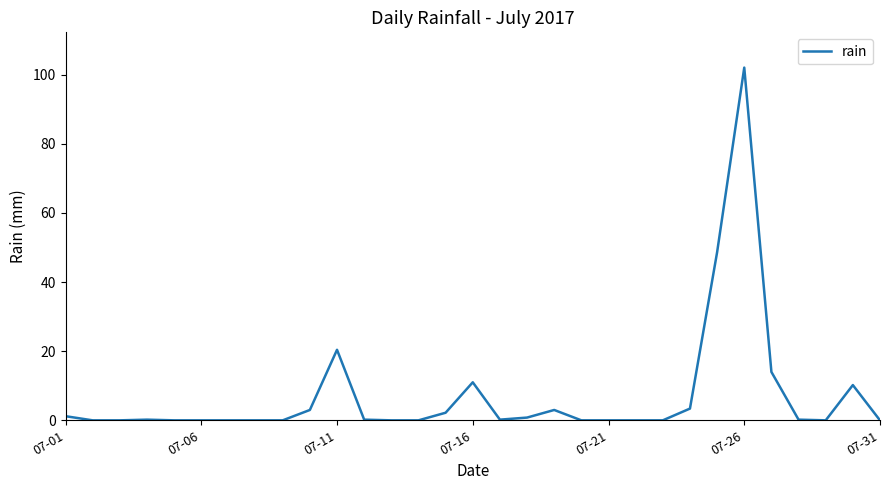

What is the sum of all values?

220.6